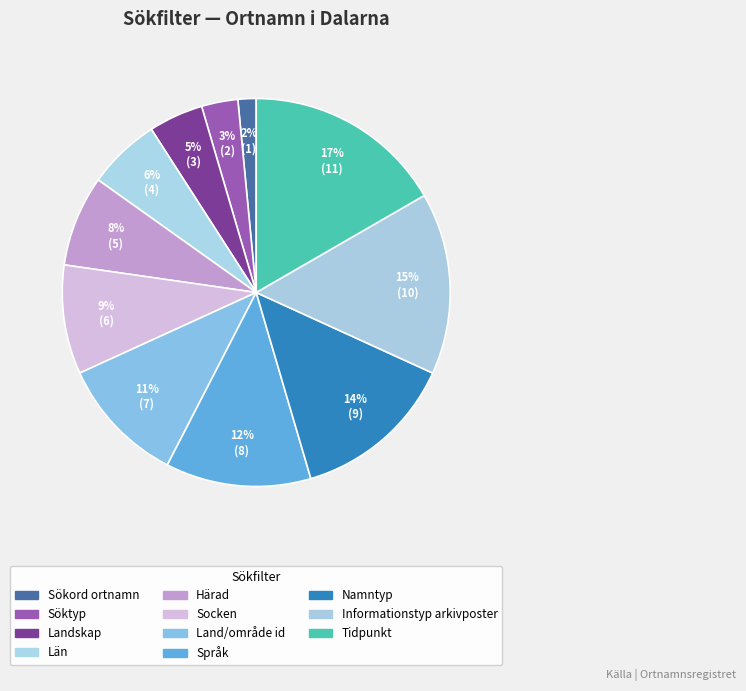

To the nearest percent, what percentage of the pie is Informationstyp arkivposter?

15%